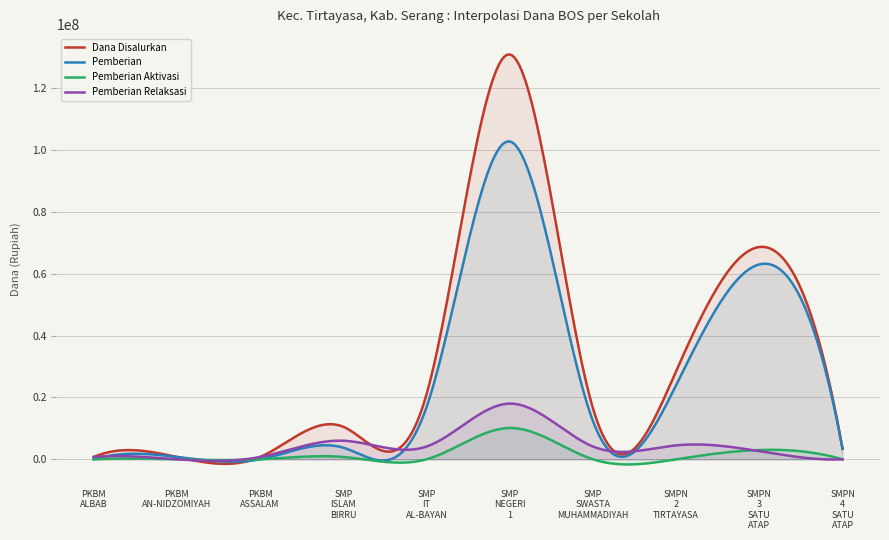

Reading right to left, list all the values displayed in this chart.

Dana Disalurkan: SMPN 4 SATU ATAP=3375000	SMPN 3 SATU ATAP=68625000	SMPN 2 TIRTAYASA=28500000	SMP SWASTA MUHAMMADIYAH=16500000	SMP NEGERI 1=130875000	SMP IT AL-BAYAN=21000000	SMP ISLAM BIRRU=10500000	PKBM ASSALAM=750000	PKBM AN-NIDZOMIYAH=750000	PKBM ALBAB=750000
Pemberian: SMPN 4 SATU ATAP=3375000	SMPN 3 SATU ATAP=63000000	SMPN 2 TIRTAYASA=24000000	SMP SWASTA MUHAMMADIYAH=12375000	SMP NEGERI 1=102750000	SMP IT AL-BAYAN=16875000	SMP ISLAM BIRRU=3750000	PKBM ASSALAM=0	PKBM AN-NIDZOMIYAH=750000	PKBM ALBAB=0
Pemberian Aktivasi: SMPN 4 SATU ATAP=0	SMPN 3 SATU ATAP=3000000	SMPN 2 TIRTAYASA=0	SMP SWASTA MUHAMMADIYAH=0	SMP NEGERI 1=10125000	SMP IT AL-BAYAN=0	SMP ISLAM BIRRU=750000	PKBM ASSALAM=0	PKBM AN-NIDZOMIYAH=0	PKBM ALBAB=0
Pemberian Relaksasi: SMPN 4 SATU ATAP=0	SMPN 3 SATU ATAP=2625000	SMPN 2 TIRTAYASA=4500000	SMP SWASTA MUHAMMADIYAH=4125000	SMP NEGERI 1=18000000	SMP IT AL-BAYAN=4125000	SMP ISLAM BIRRU=6000000	PKBM ASSALAM=750000	PKBM AN-NIDZOMIYAH=0	PKBM ALBAB=750000